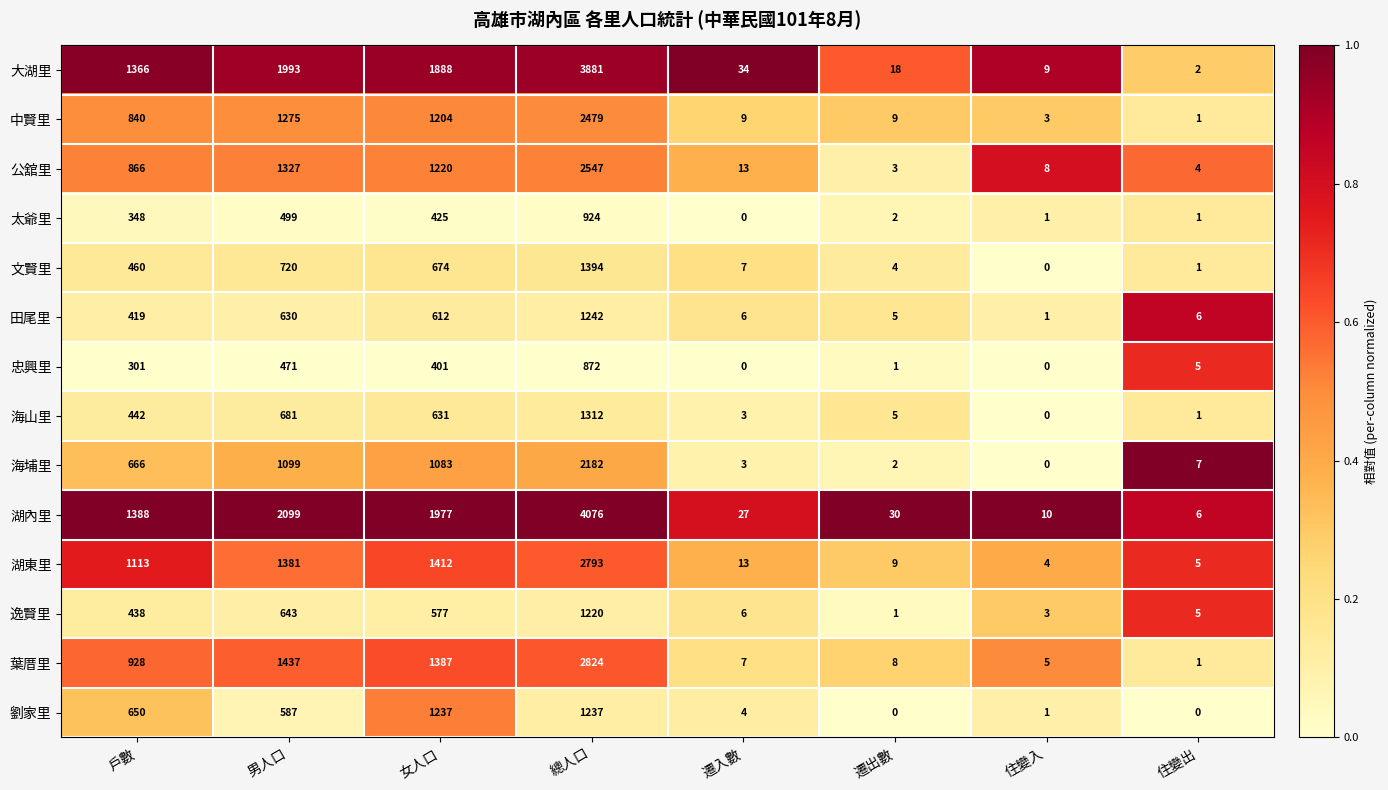

Rank the series by their maximum value, from highest to lowest.

湖內里, 大湖里, 葉厝里, 湖東里, 公舘里, 中賢里, 海埔里, 文賢里, 海山里, 田尾里, 劉家里, 逸賢里, 太爺里, 忠興里